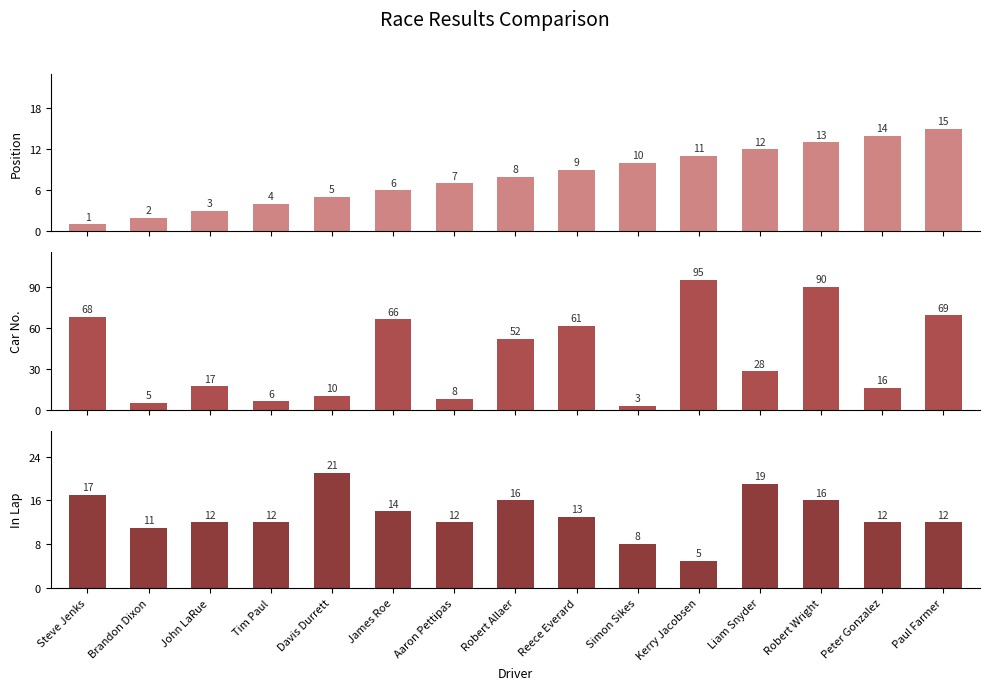

The value of In Lap at Brandon Dixon is 11. True or false?

True